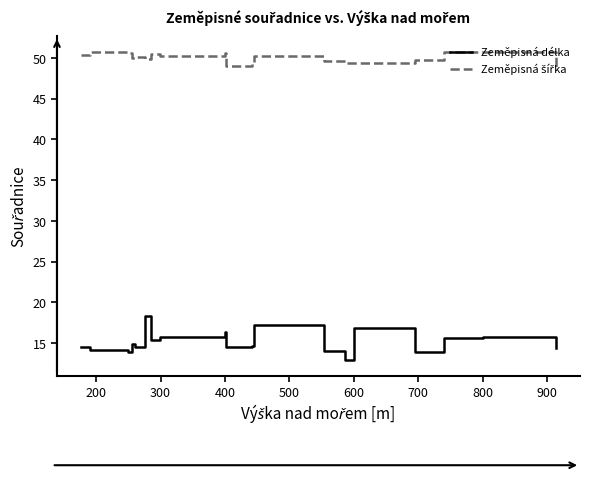

What is the maximum value for Zeměpisná šířka?

50.8